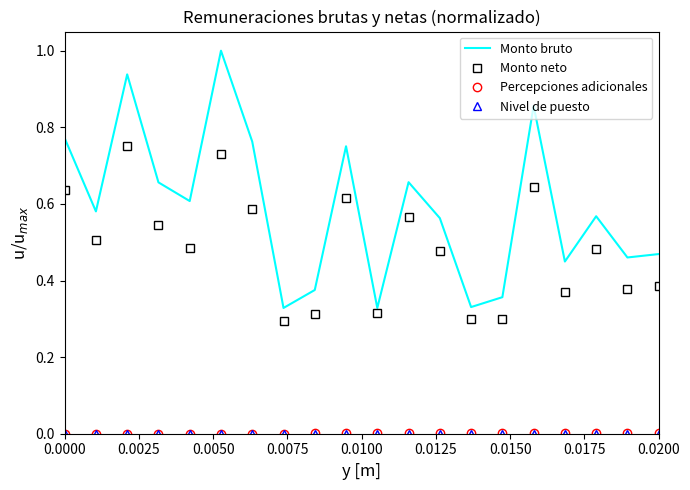

Which series has the largest range (max minus min)?

Monto bruto